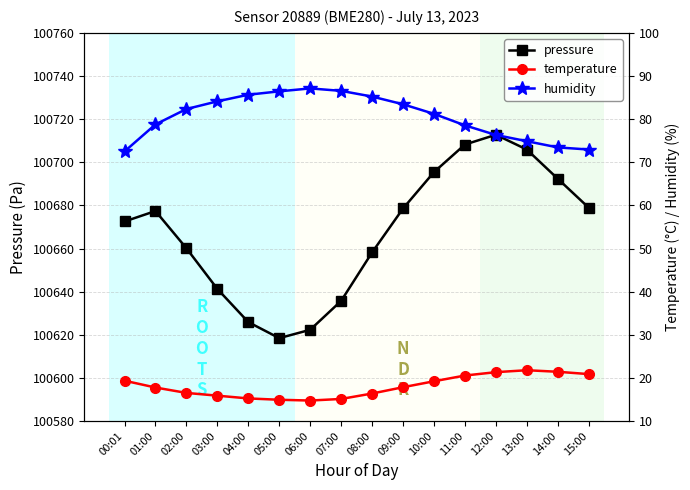

What is the total value across all series at 09:00?

100779.8